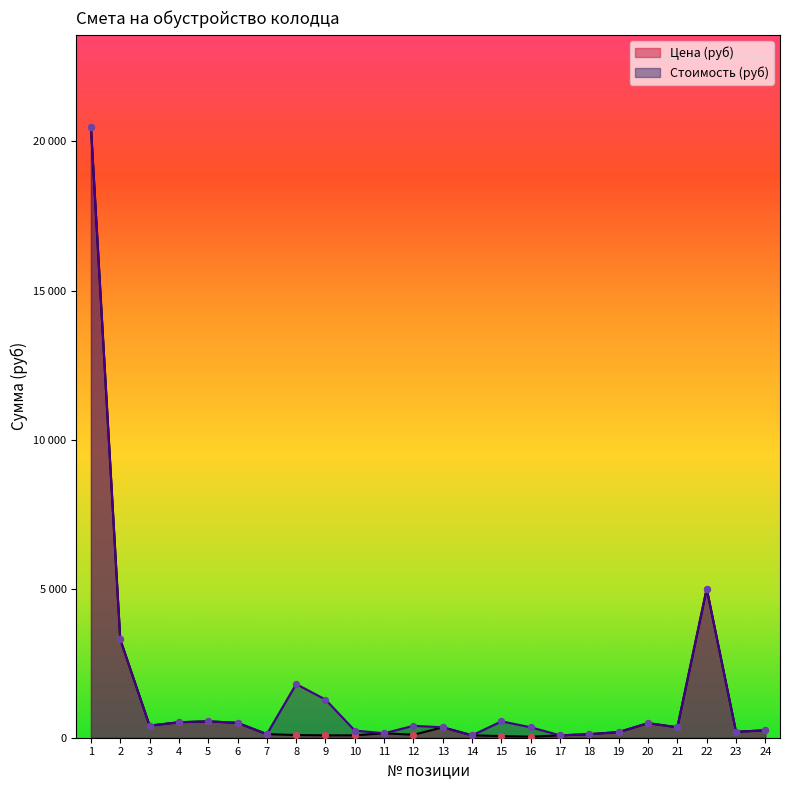

At which category is the sum across all series the highest?

1